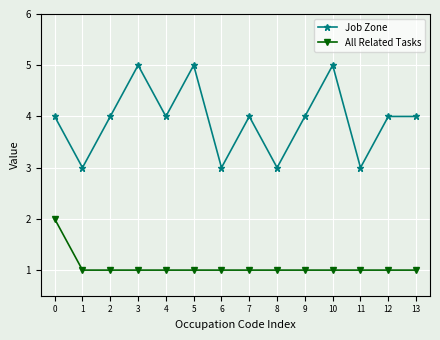

How many distinct data groups are displayed?

2